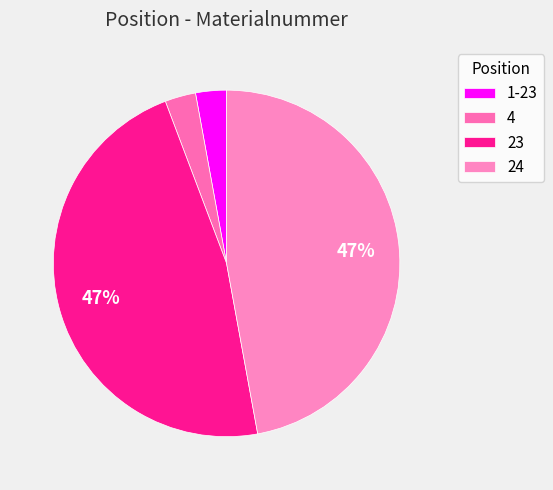

To the nearest percent, what portion does 23 represent?

47%